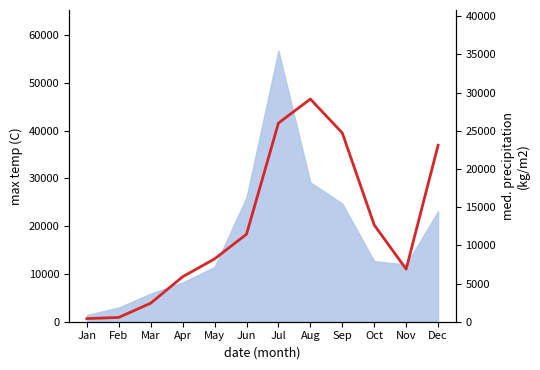

What is the difference between the second highest and minimum values?

25604